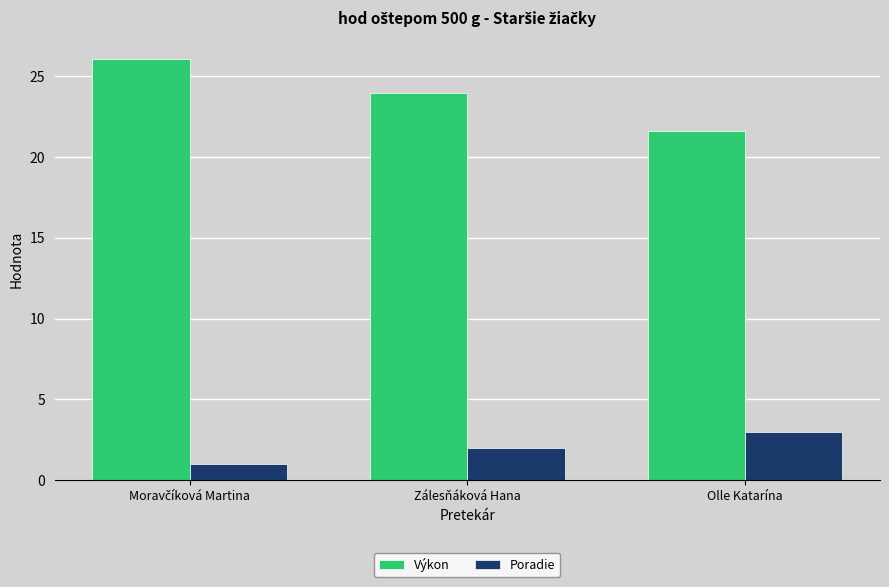

Which series has the largest total across all categories?

Výkon